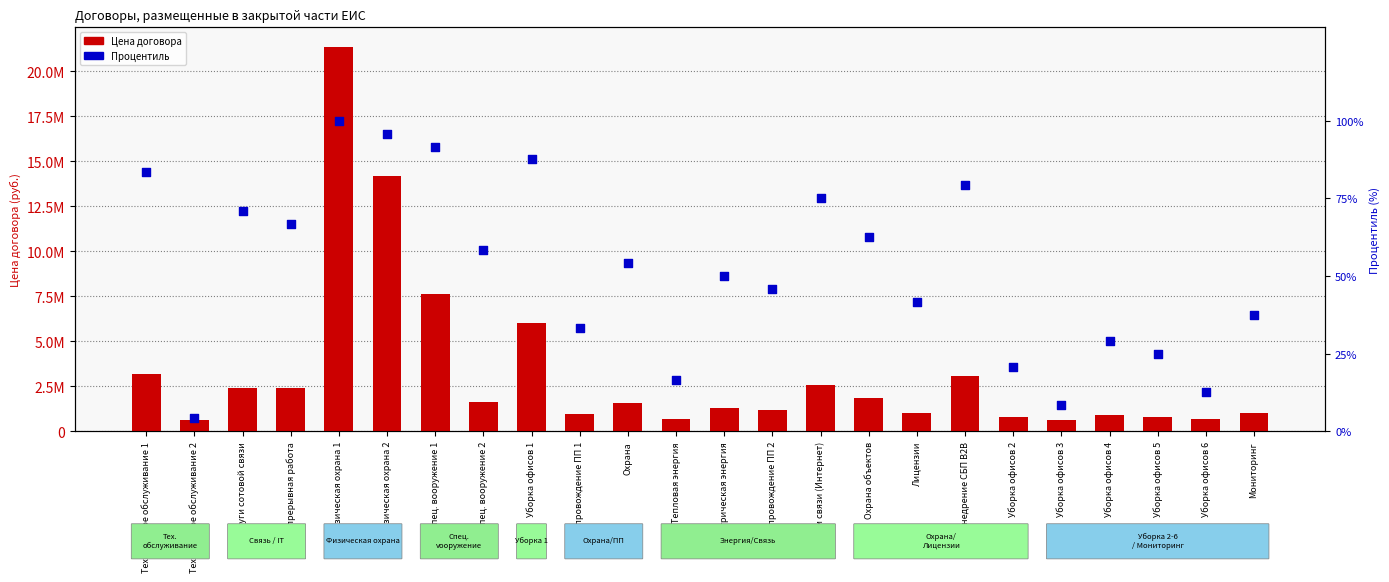

What are all the series names shown in the legend?

Цена договора, Процентиль